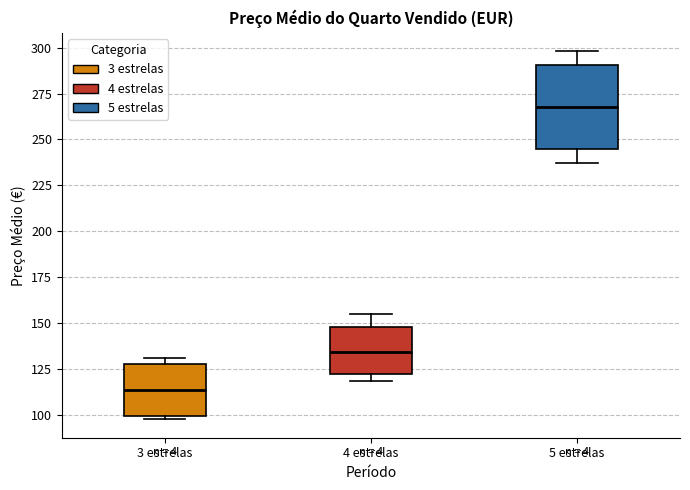

Reading left to right, read every box against the y-axis: the position of its median line, the range the box covers, and the ends of its whiskers. The values are not printed on the chart, so give them approximately, as read against the axis.

3 estrelas: median 115, box 100 to 130, whiskers 100 (just below the box's lower edge) to 130 (just above the box's upper edge)
4 estrelas: median 135, box 120 to 150, whiskers 120 (just below the box's lower edge) to 155
5 estrelas: median 270, box 245 to 290, whiskers 235 to 300